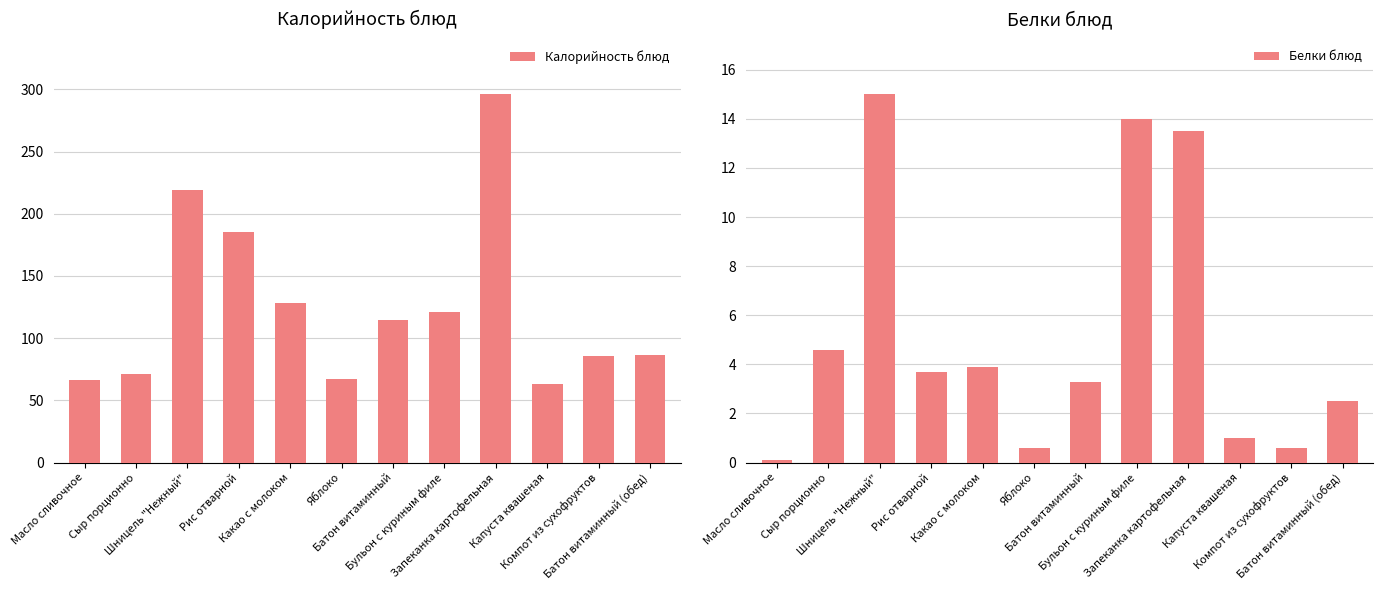

Which category has the highest value across all series?

Запеканка картофельная